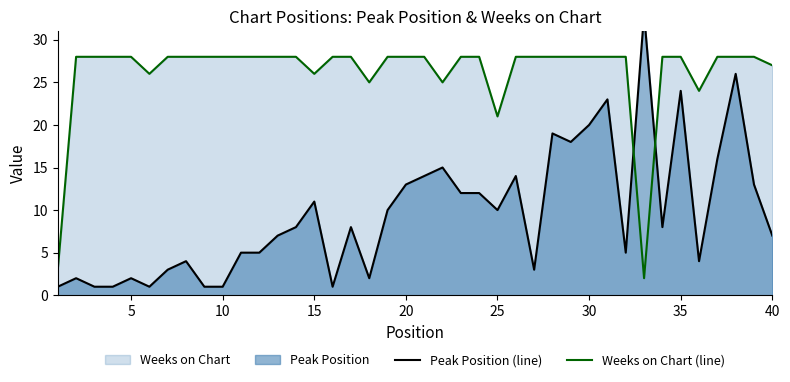

The Weeks on Chart (line) series shows 39 at 30. True or false?

False